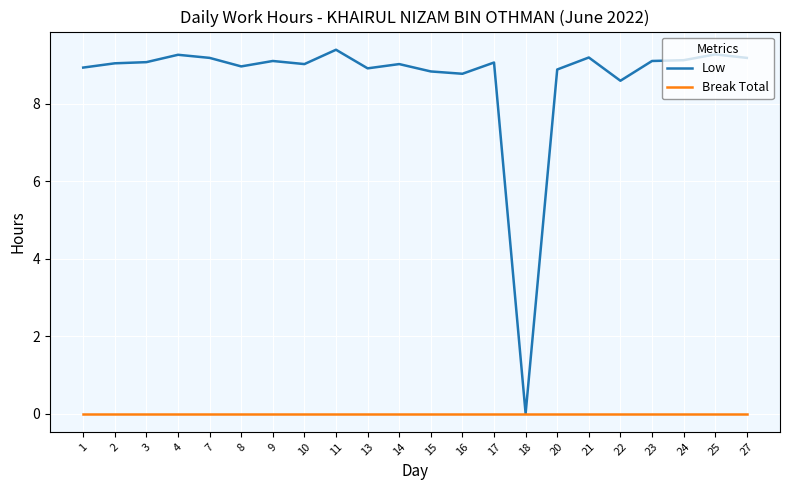

List the series in order of their peak value, highest first.

Low, Break Total